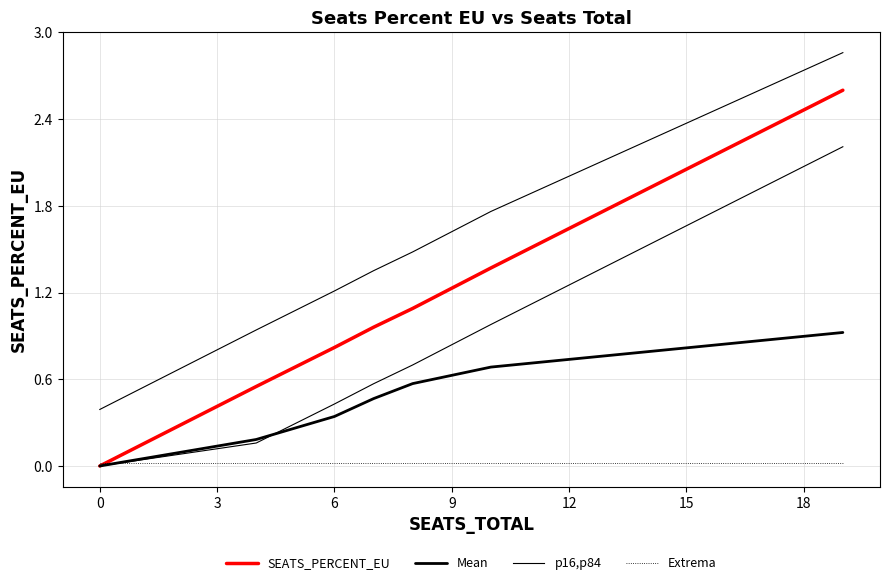

Is the value of Extrema at 18 greater than the value of SEATS_PERCENT_EU at 15?

No